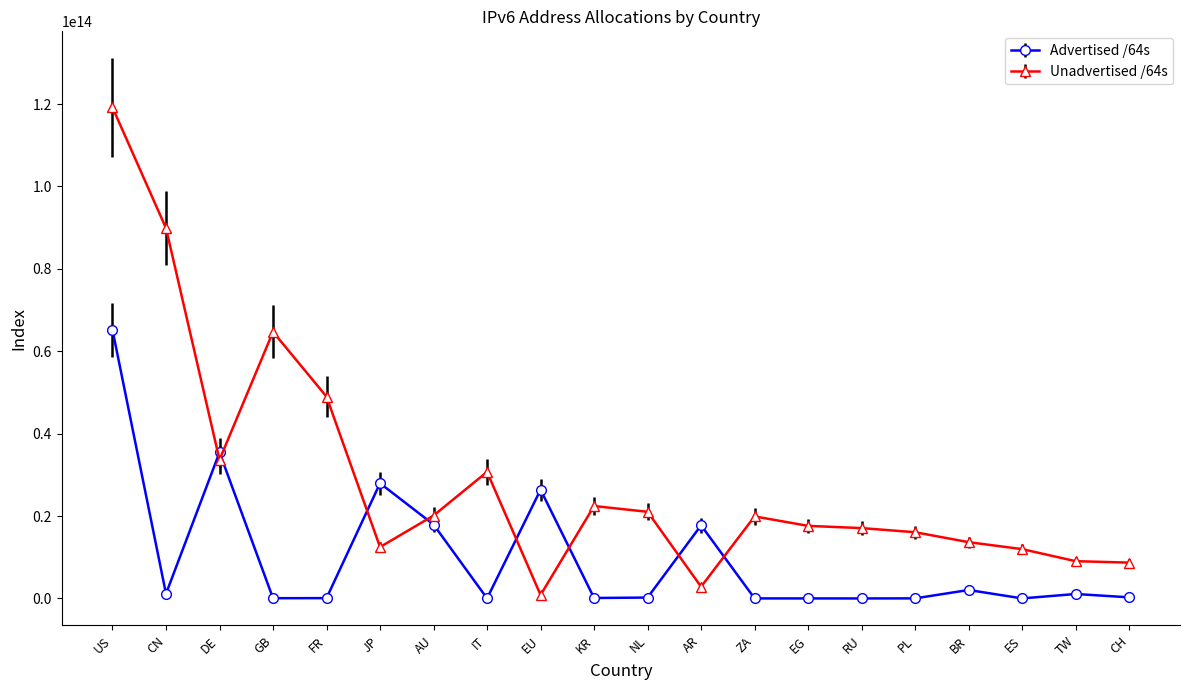

Rank the series by their average value, from lowest to highest.

Advertised /64s, Unadvertised /64s